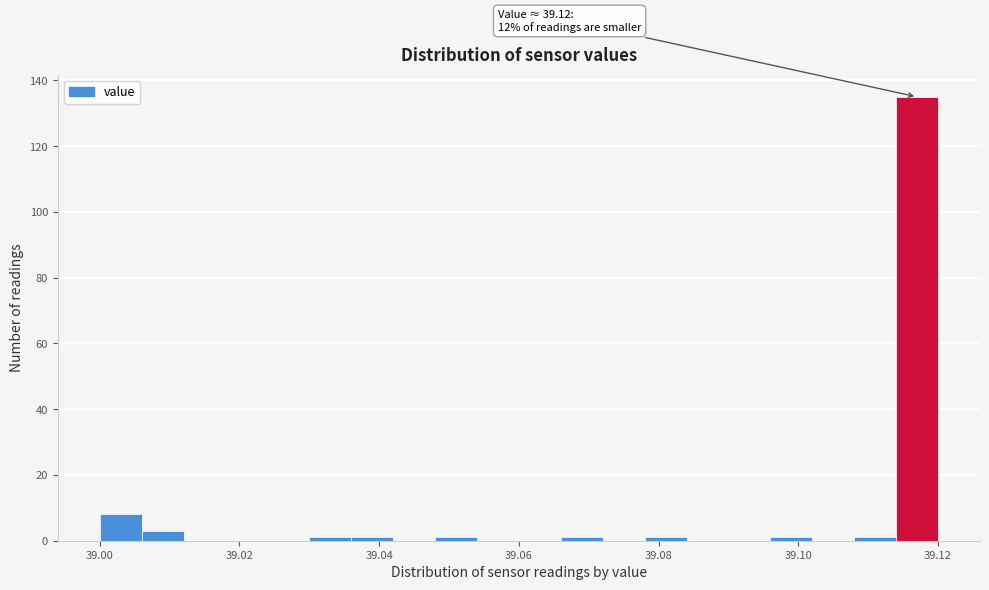

Read against the x-axis, roughly where is the centre of the tallest bar?

39.118